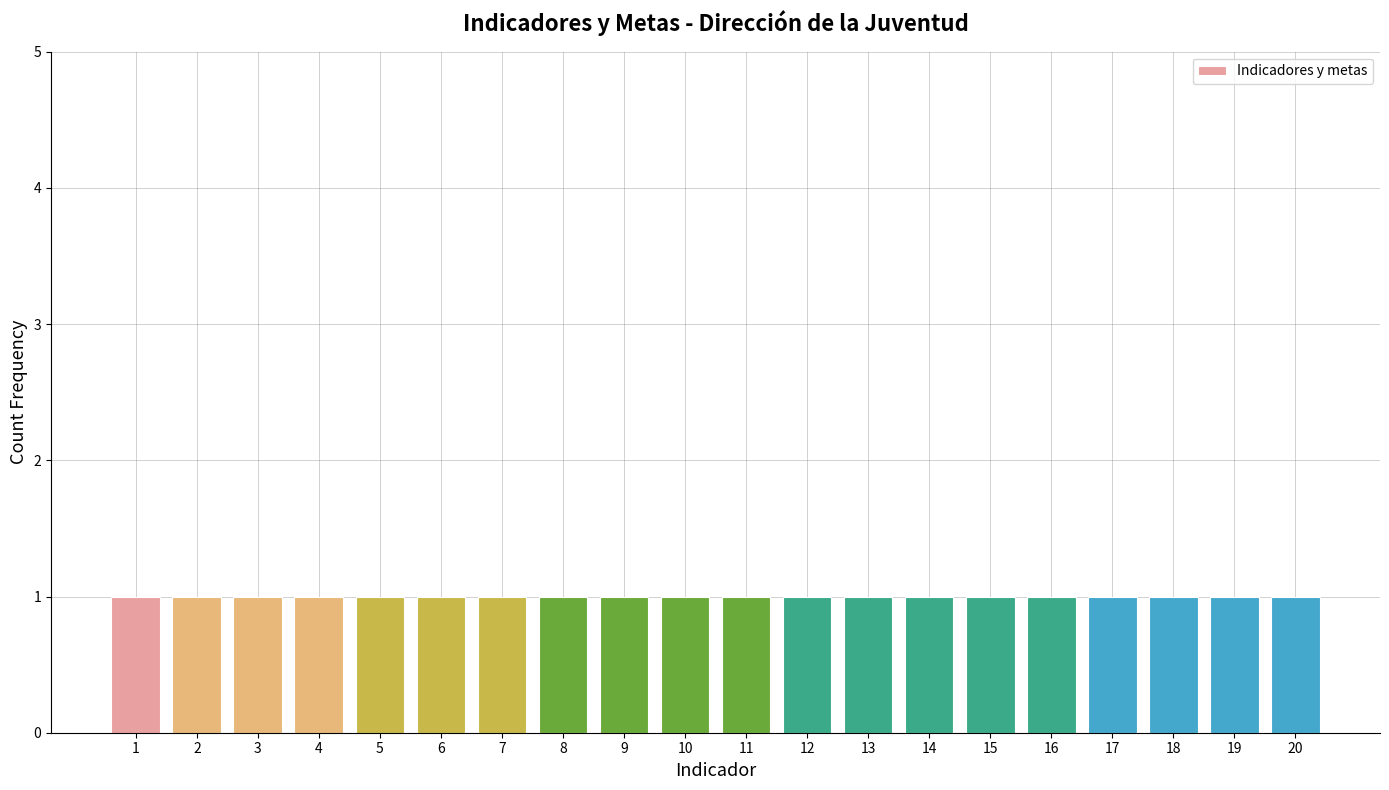

Does the chart contain stacked bars?

No